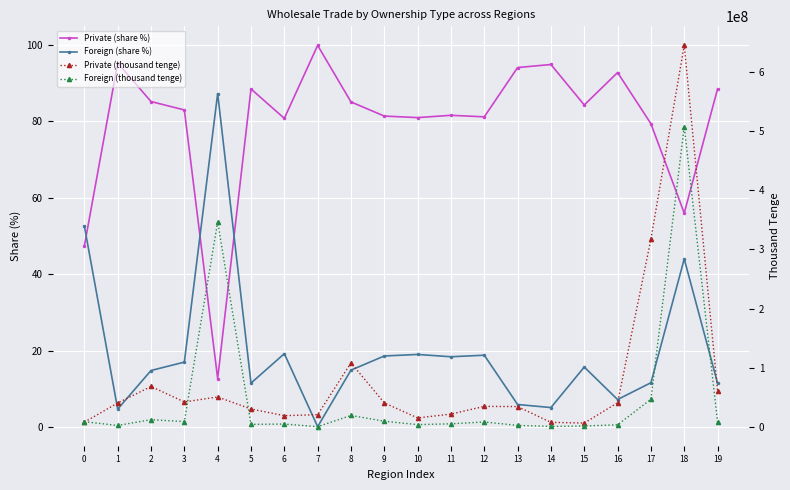

How many data points does each series have?

20